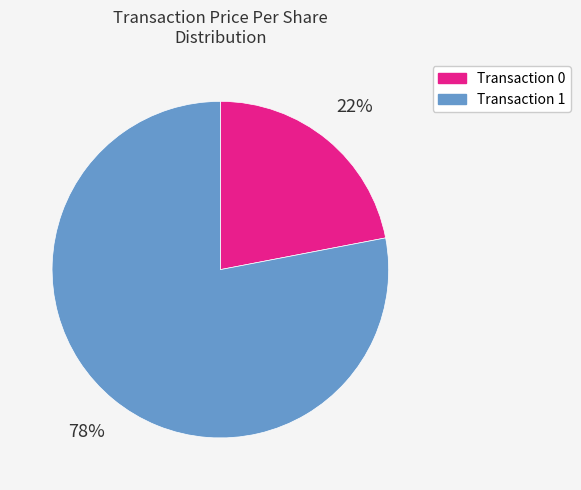

To the nearest percent, what is the average slice percentage?

50%